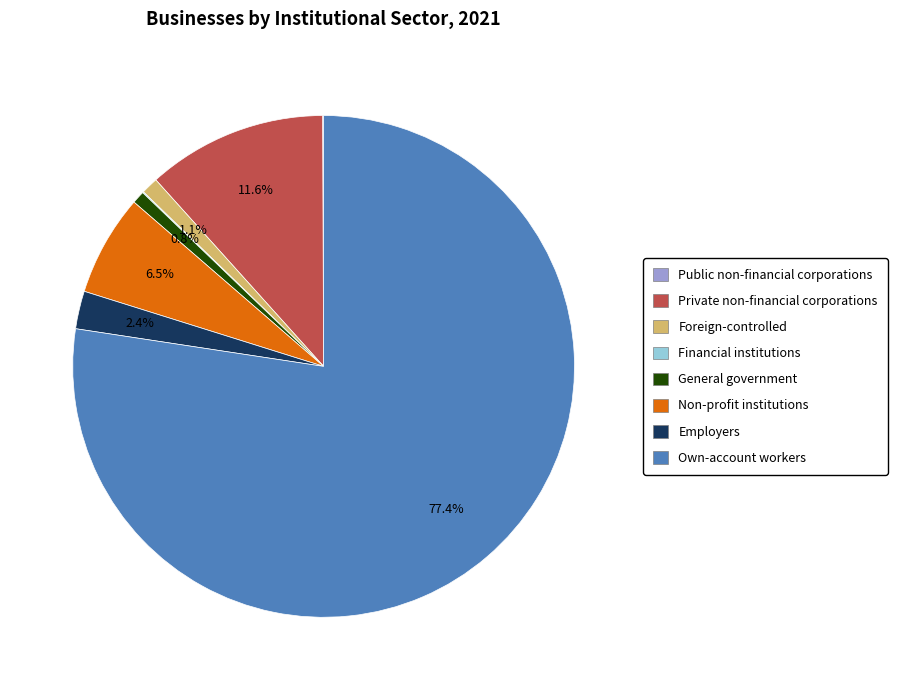

The Non-profit institutions slice represents 1% of the pie. True or false?

False